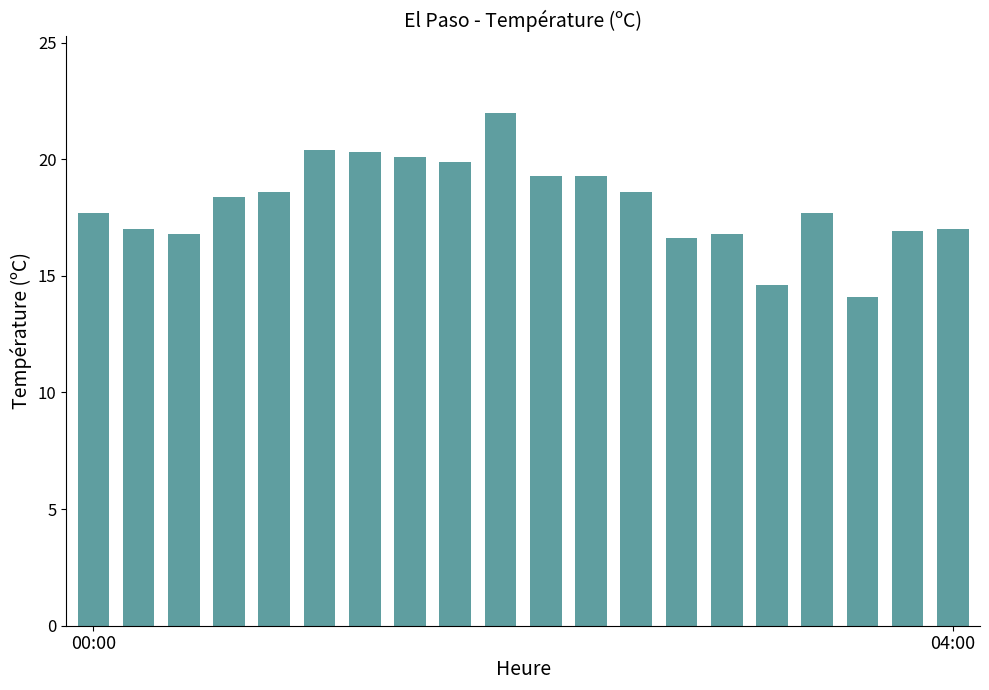

What is the difference between the maximum and minimum values?

7.9